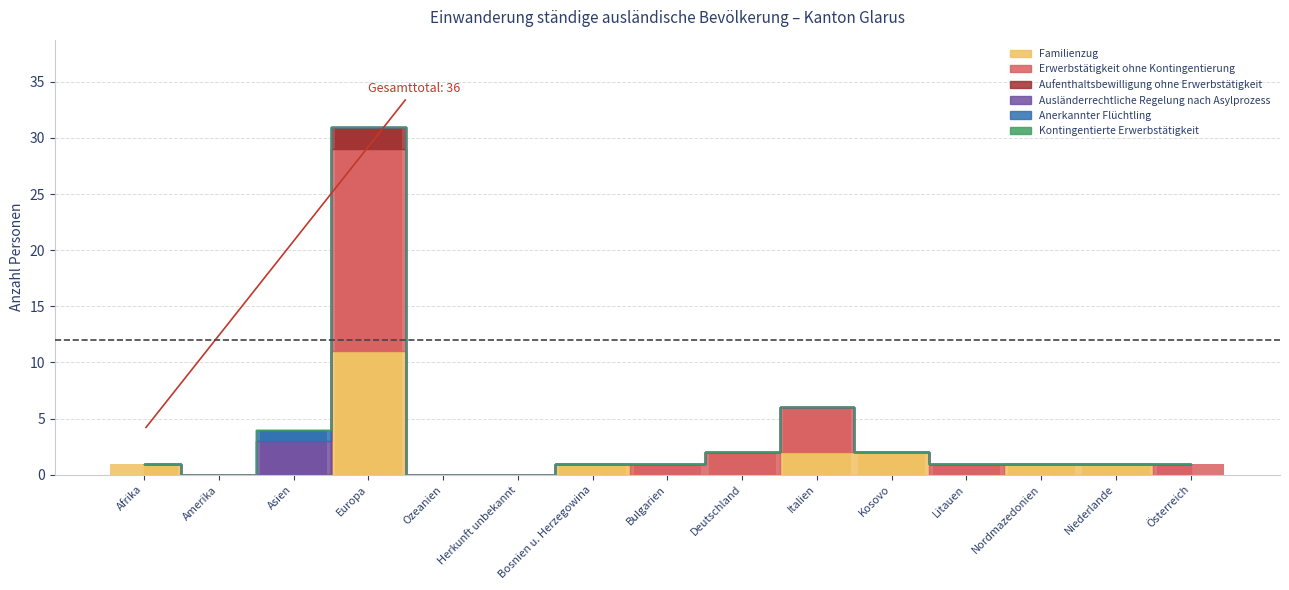

Rank the categories by Aufenthaltsbewilligung ohne Erwerbstätigkeit value from lowest to highest.

Afrika, Amerika, Asien, Ozeanien, Herkunft unbekannt, Bosnien u. Herzegowina, Bulgarien, Deutschland, Italien, Kosovo, Litauen, Nordmazedonien, Niederlande, Österreich, Europa